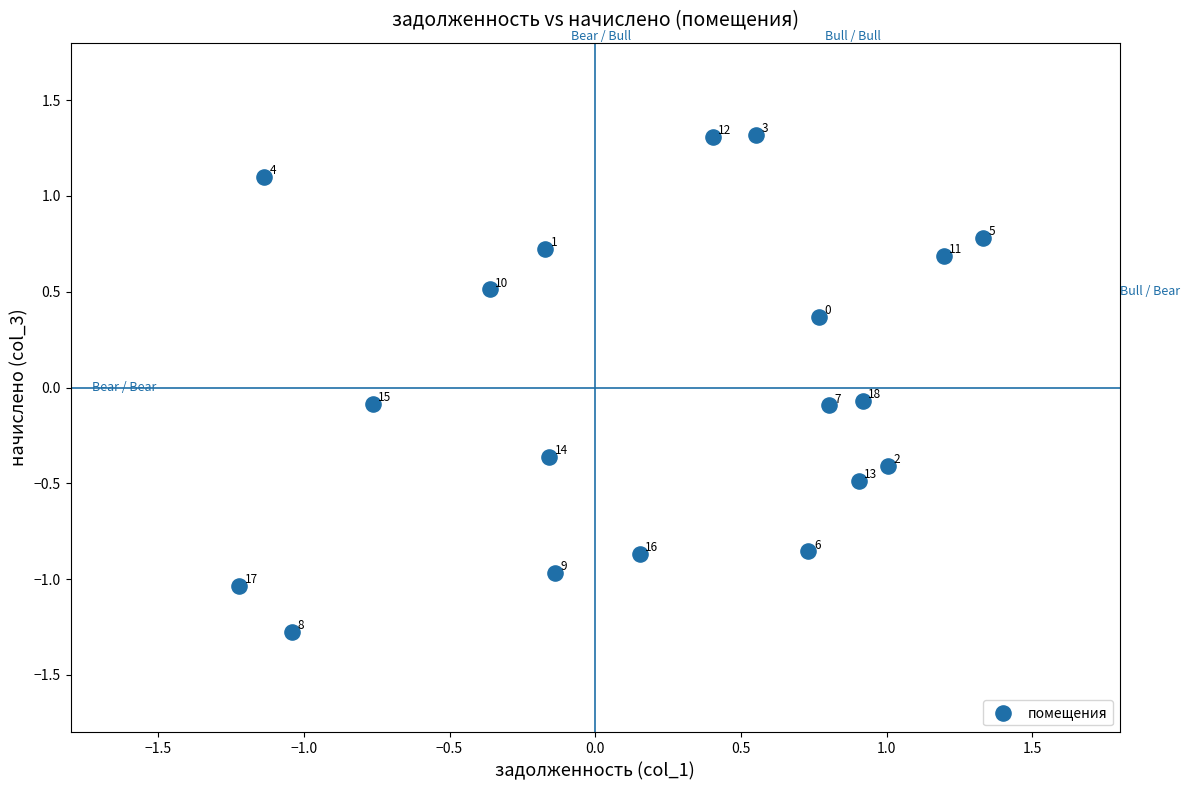

What is the range of X values (max minus min)?

2.6